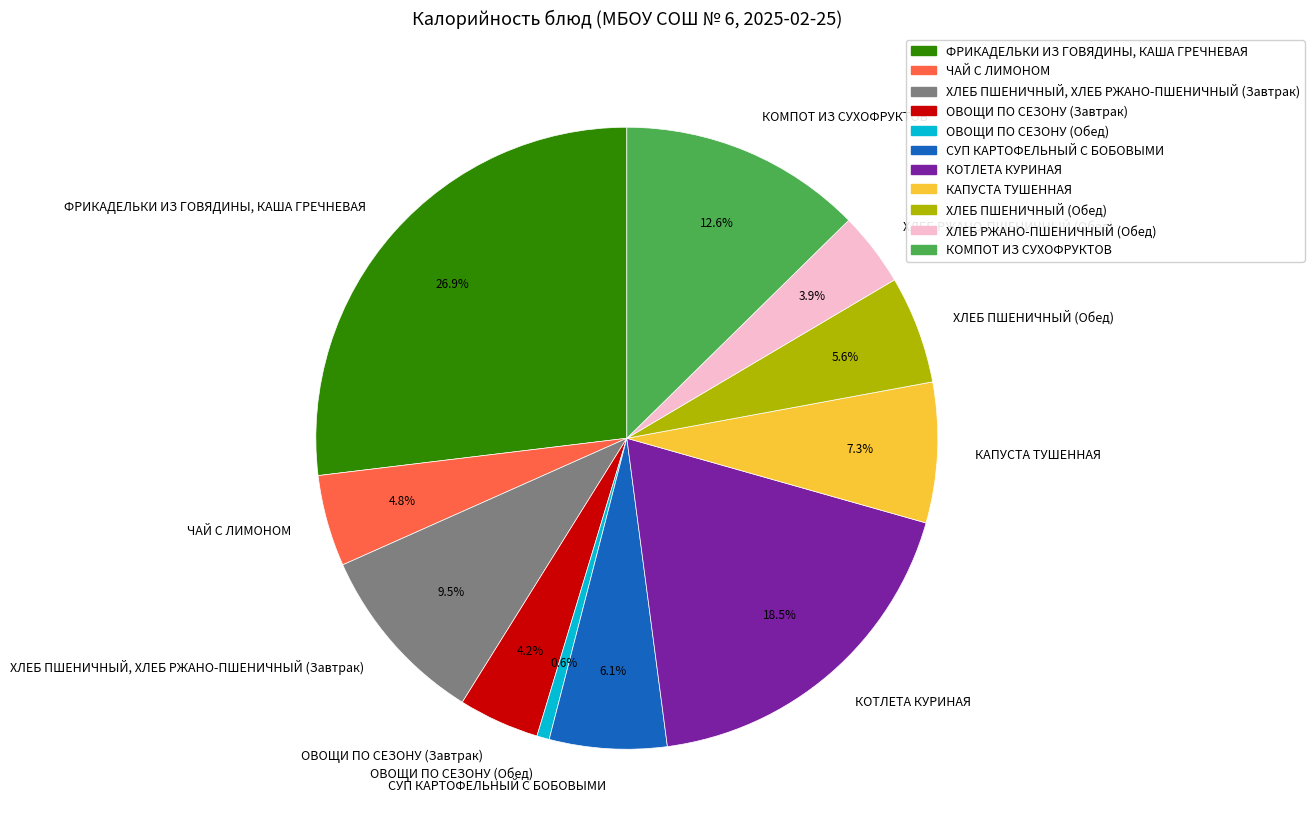

Which category has the smallest portion of the pie?

ОВОЩИ ПО СЕЗОНУ (Обед)